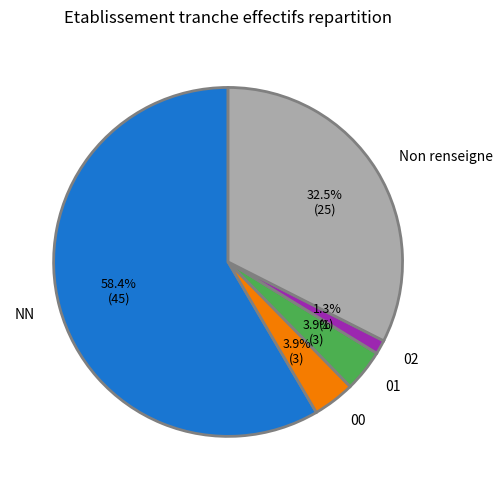

Is there any slice that represents more than half of the pie?

Yes